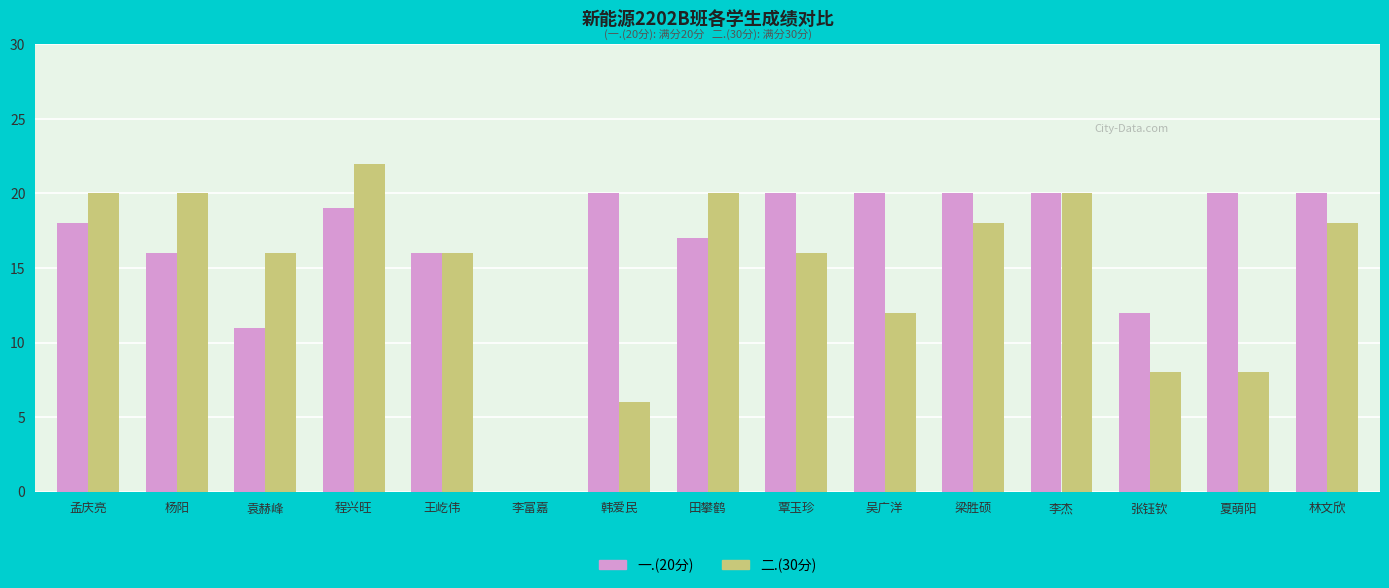

What is the maximum value shown in the chart?

22